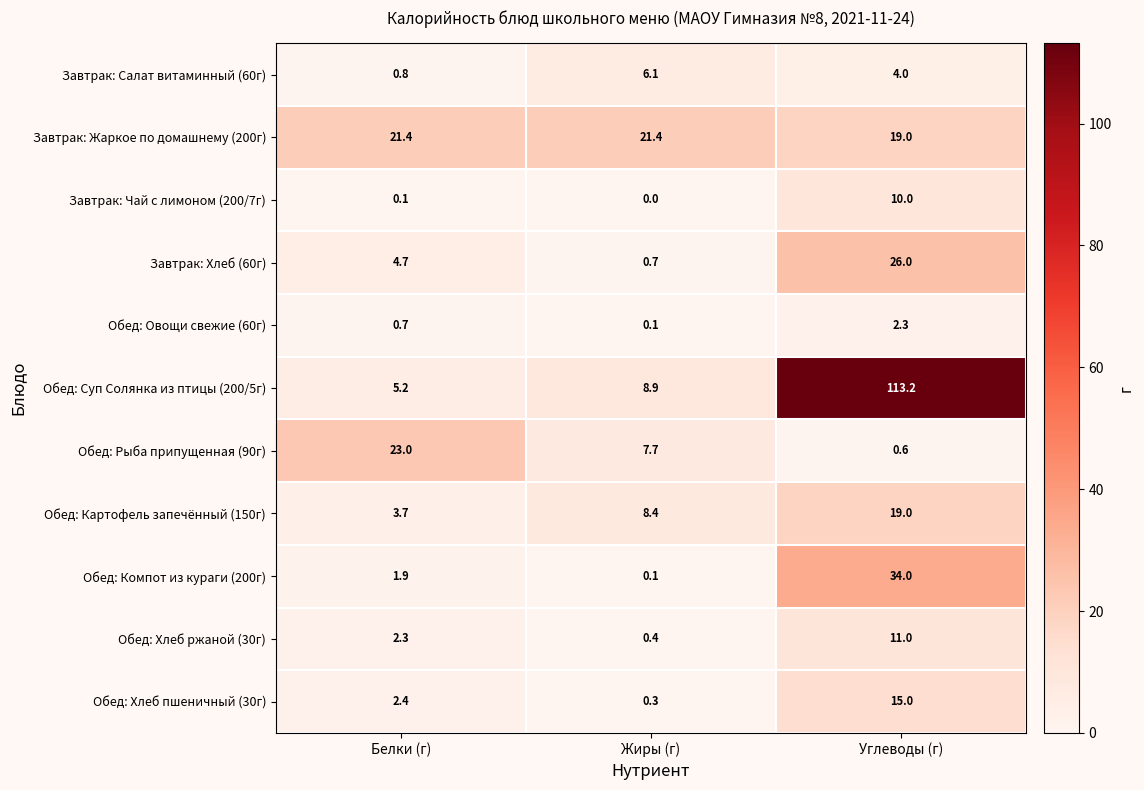

Which category has the lowest value across all series?

Жиры (г)